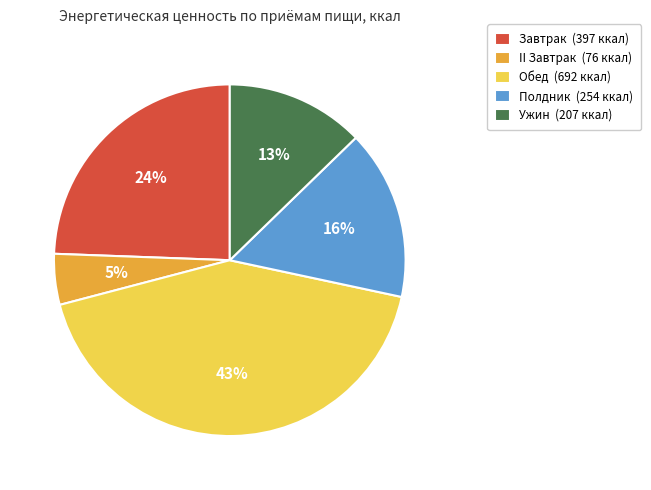

Rank the categories by value from highest to lowest.

Обед, Завтрак, Полдник, Ужин, II Завтрак